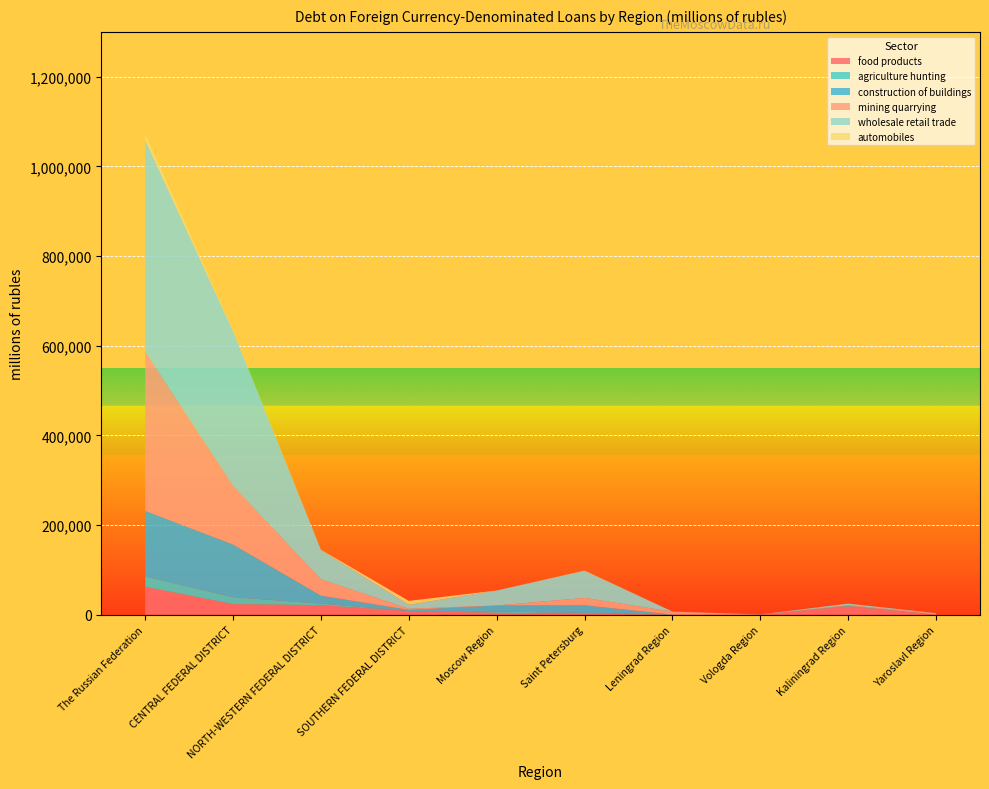

Reading left to right, what are all the values shown in this chart?

food products: The Russian Federation=62355	CENTRAL FEDERAL DISTRICT=23623	NORTH-WESTERN FEDERAL DISTRICT=21422	SOUTHERN FEDERAL DISTRICT=8236	Moscow Region=4376	Saint Petersburg=2461	Leningrad Region=37	Vologda Region=179	Kaliningrad Region=18745	Yaroslavl Region=9
agriculture hunting: The Russian Federation=22904	CENTRAL FEDERAL DISTRICT=15491	NORTH-WESTERN FEDERAL DISTRICT=3434	SOUTHERN FEDERAL DISTRICT=275	Moscow Region=2808	Saint Petersburg=1534	Leningrad Region=19	Vologda Region=150	Kaliningrad Region=1333	Yaroslavl Region=85
construction of buildings: The Russian Federation=146432	CENTRAL FEDERAL DISTRICT=117512	NORTH-WESTERN FEDERAL DISTRICT=17719	SOUTHERN FEDERAL DISTRICT=2401	Moscow Region=13517	Saint Petersburg=17105	Leningrad Region=367	Vologda Region=7	Kaliningrad Region=150	Yaroslavl Region=512
mining quarrying: The Russian Federation=355458	CENTRAL FEDERAL DISTRICT=130470	NORTH-WESTERN FEDERAL DISTRICT=36449	SOUTHERN FEDERAL DISTRICT=2429	Moscow Region=0	Saint Petersburg=16497	Leningrad Region=6501	Vologda Region=0	Kaliningrad Region=1107	Yaroslavl Region=2616
wholesale retail trade: The Russian Federation=471351	CENTRAL FEDERAL DISTRICT=345203	NORTH-WESTERN FEDERAL DISTRICT=65341	SOUTHERN FEDERAL DISTRICT=8852	Moscow Region=33375	Saint Petersburg=60427	Leningrad Region=238	Vologda Region=323	Kaliningrad Region=3498	Yaroslavl Region=120
automobiles: The Russian Federation=13903	CENTRAL FEDERAL DISTRICT=1512	NORTH-WESTERN FEDERAL DISTRICT=598	SOUTHERN FEDERAL DISTRICT=8754	Moscow Region=0	Saint Petersburg=598	Leningrad Region=0	Vologda Region=0	Kaliningrad Region=0	Yaroslavl Region=202